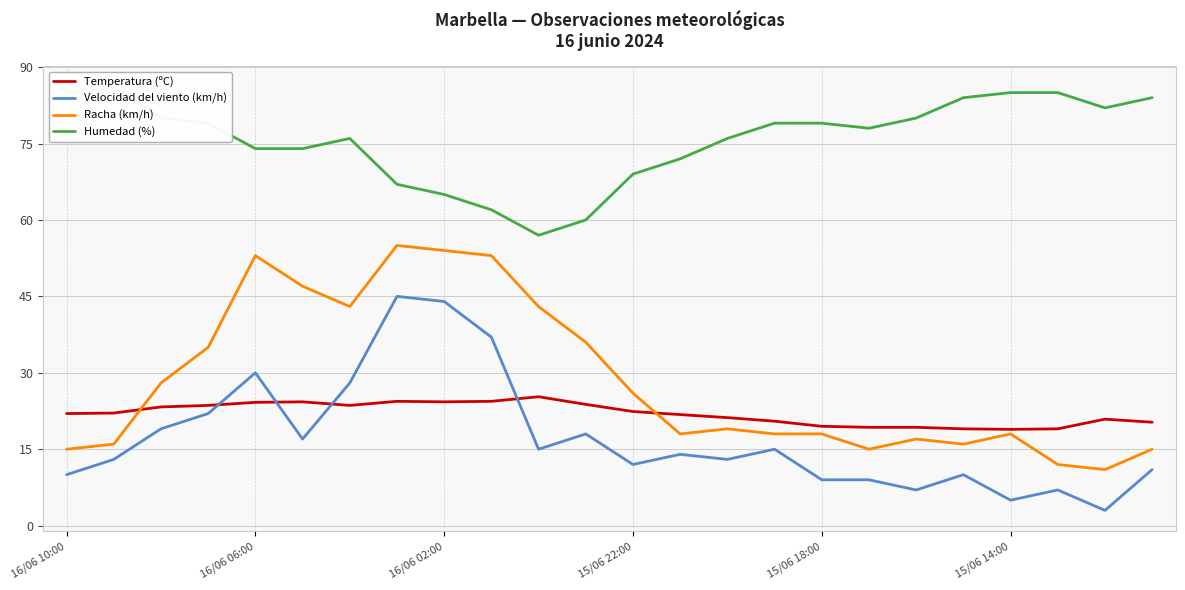

At which label does Humedad (%) first exceed 79?

16/06 10:00